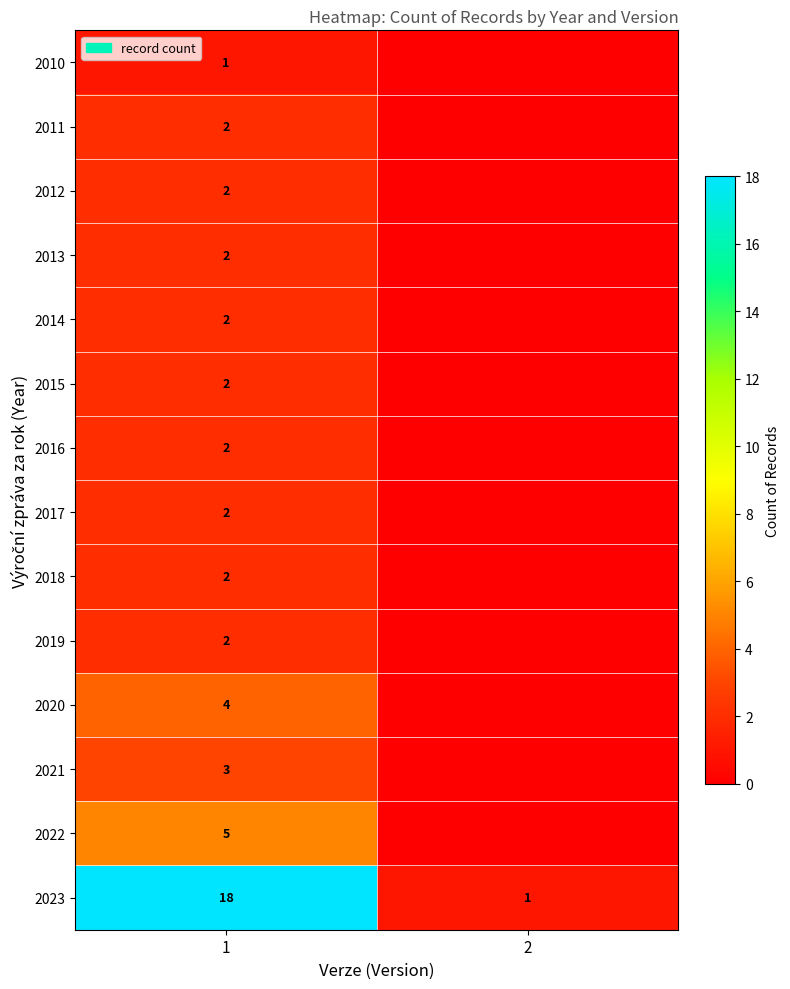

Is it true that 2023 equals 1 at 2?

True